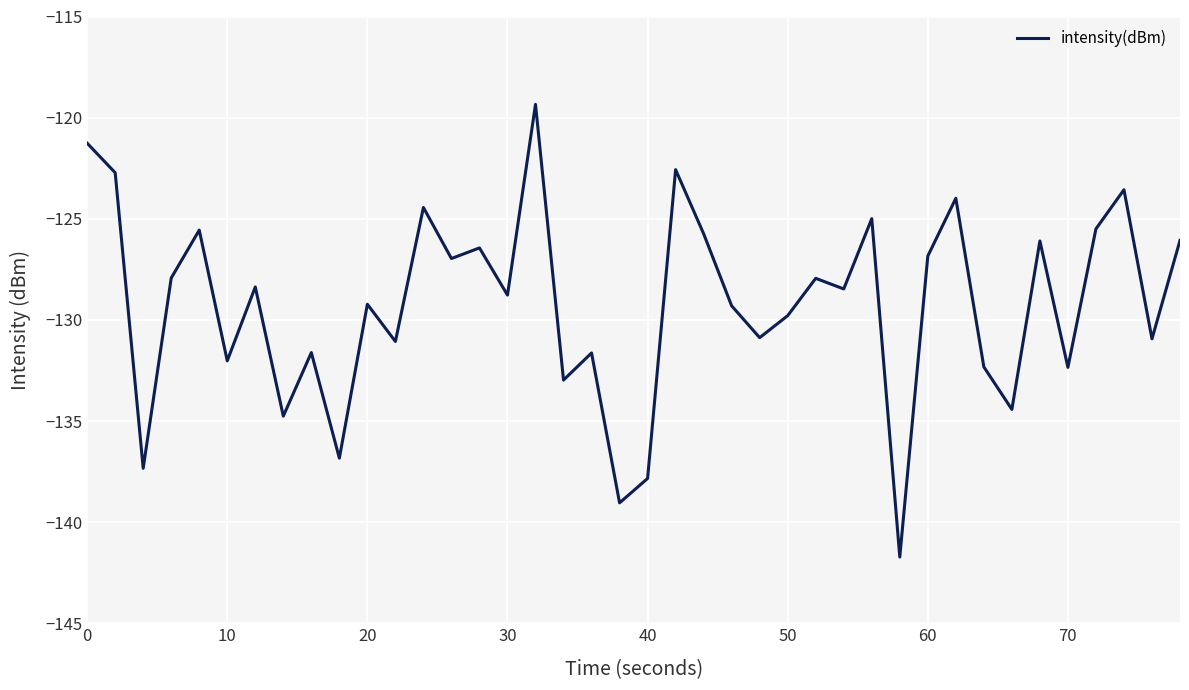

What is the difference between the maximum and minimum values?

22.4